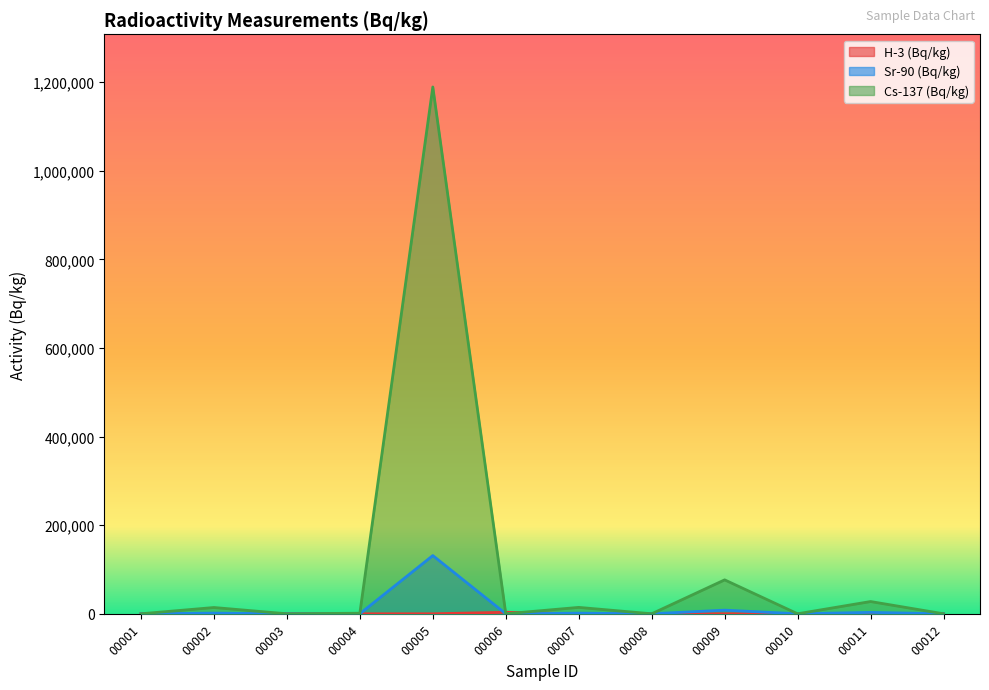

Reading left to right, what are all the values shown in this chart?

H-3 (Bq/kg): 00001=17.1	00002=0.0	00003=345.4	00004=0.0	00005=0.0	00006=3362.0	00007=0.0	00008=21.8	00009=0.0	00010=78.1	00011=0.0	00012=29.9
Sr-90 (Bq/kg): 00001=0.0	00002=1461.0	00003=0.0	00004=116.3	00005=131400.0	00006=0.0	00007=1393.0	00008=0.0	00009=8193.0	00010=0.0	00011=3123.0	00012=0.0
Cs-137 (Bq/kg): 00001=0.0	00002=14160.0	00003=0.0	00004=1281.0	00005=1189000.0	00006=0.0	00007=14440.0	00008=0.0	00009=76540.0	00010=0.0	00011=27620.0	00012=0.0